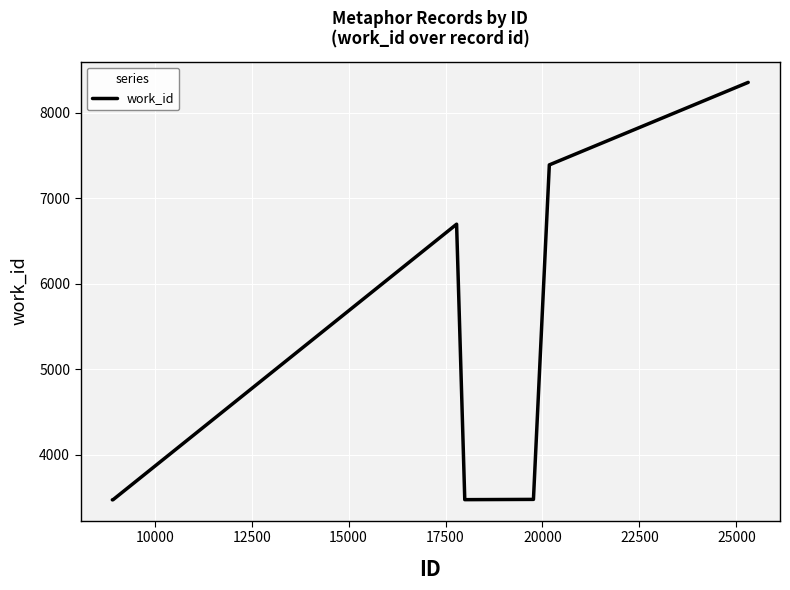

What is the maximum value shown in the chart?

8354